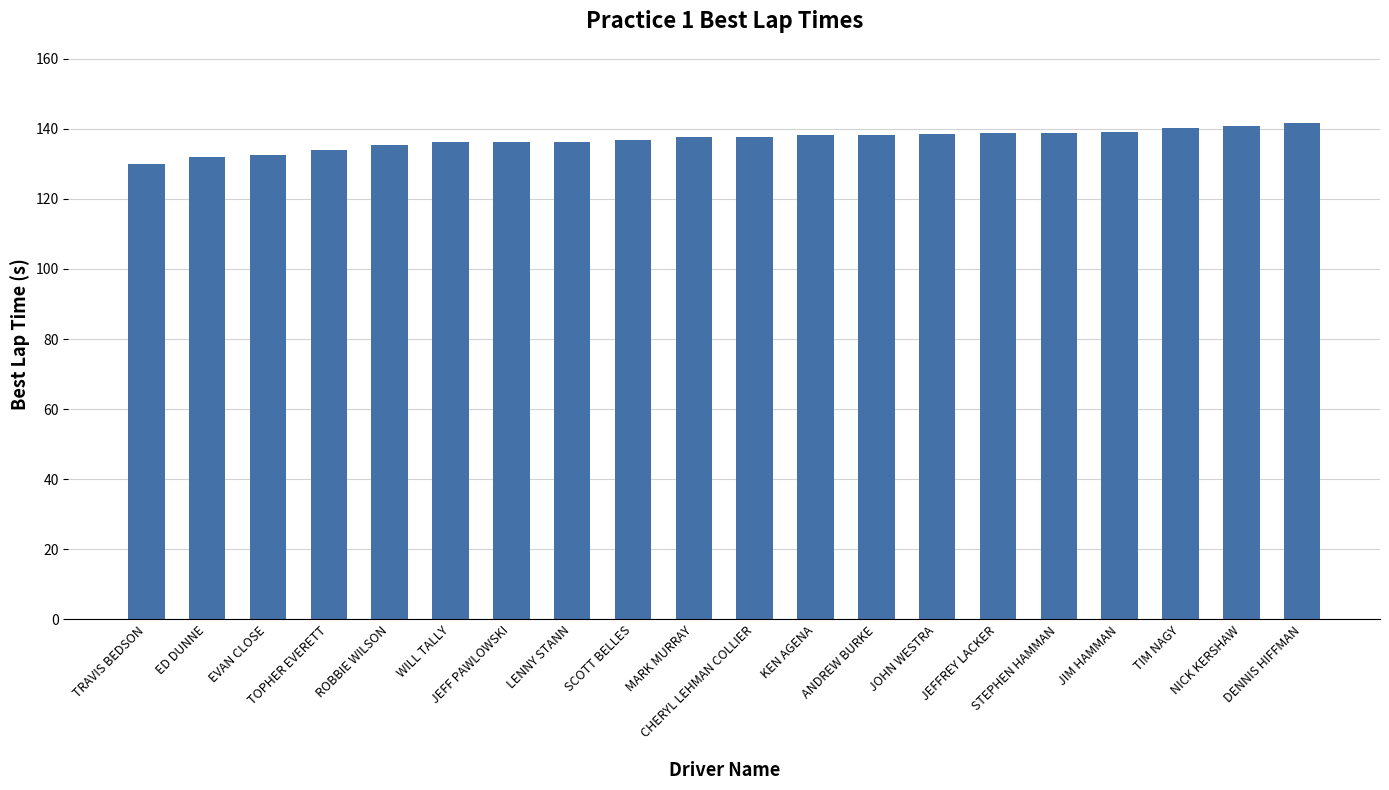

The value at JEFFREY LACKER is 244.8. True or false?

False